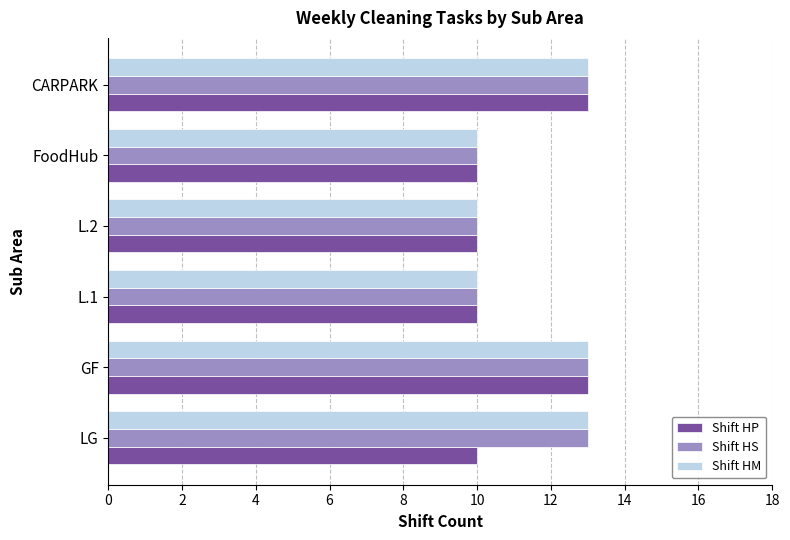

What is the difference between the maximum and minimum values in the Shift HM series?

3